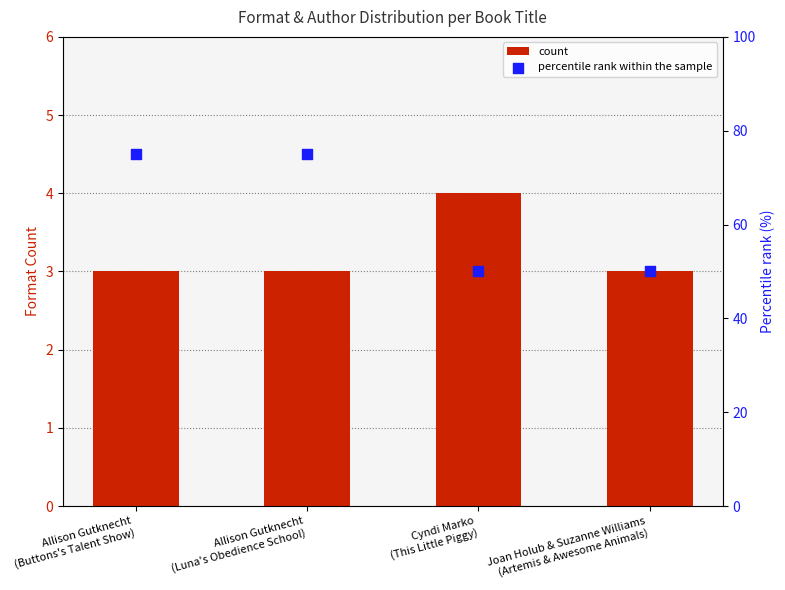

Which series has the largest total across all categories?

percentile rank within the sample